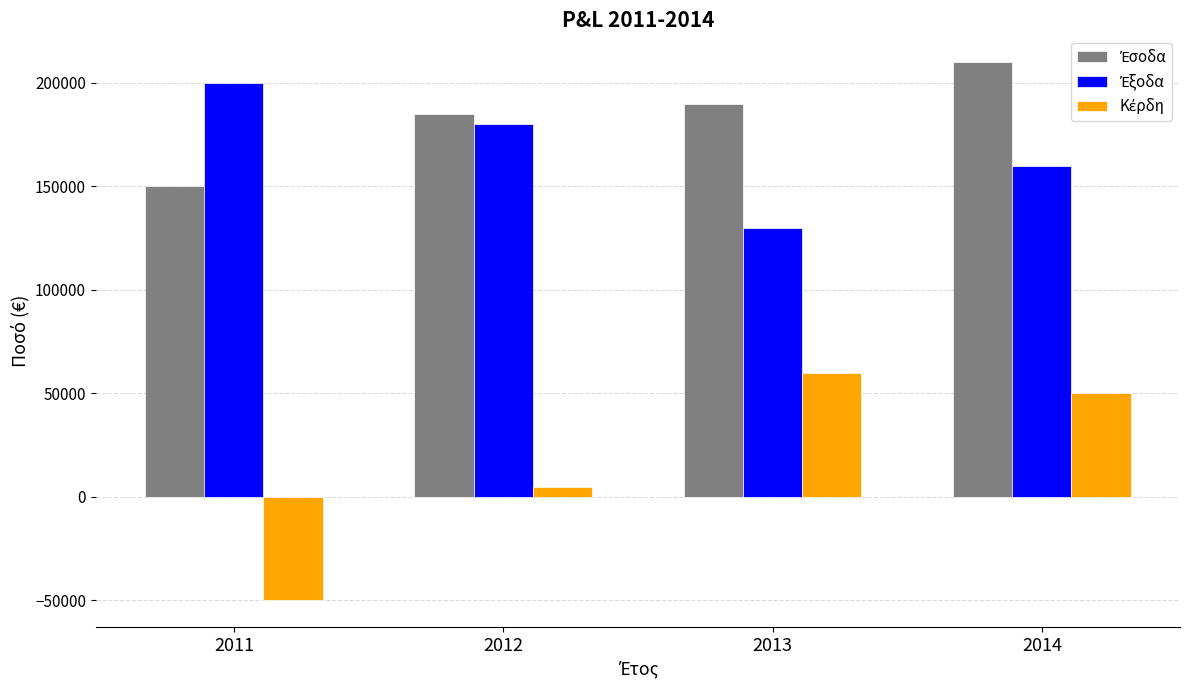

Count the number of categories in the chart.

4